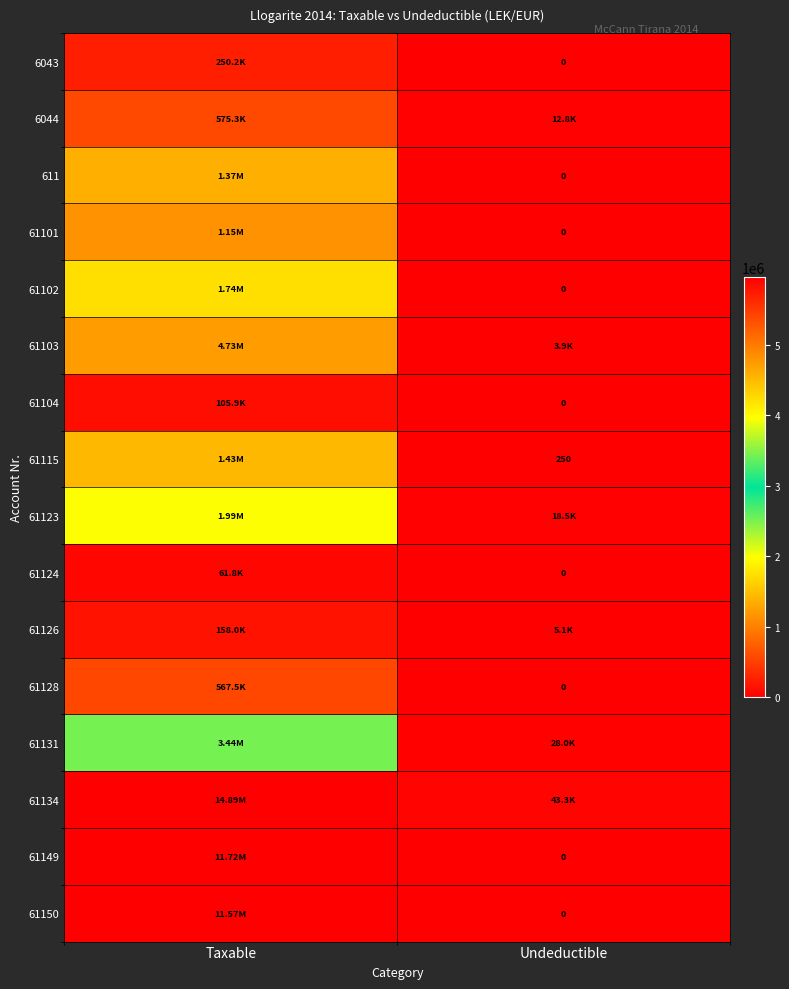

Between Taxable and Undeductible, which is larger?

Taxable